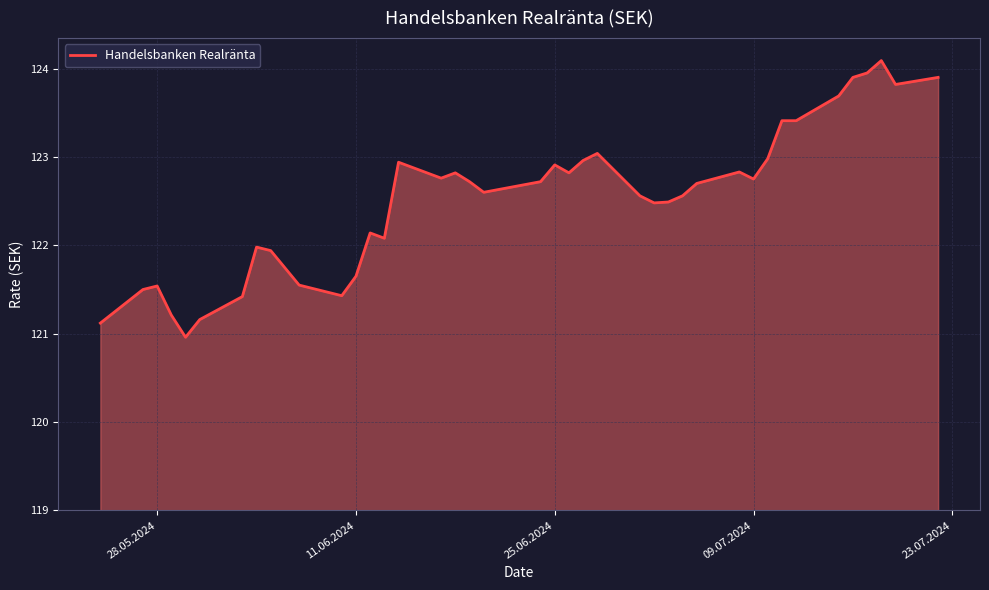

What is the smallest value displayed?

121.0